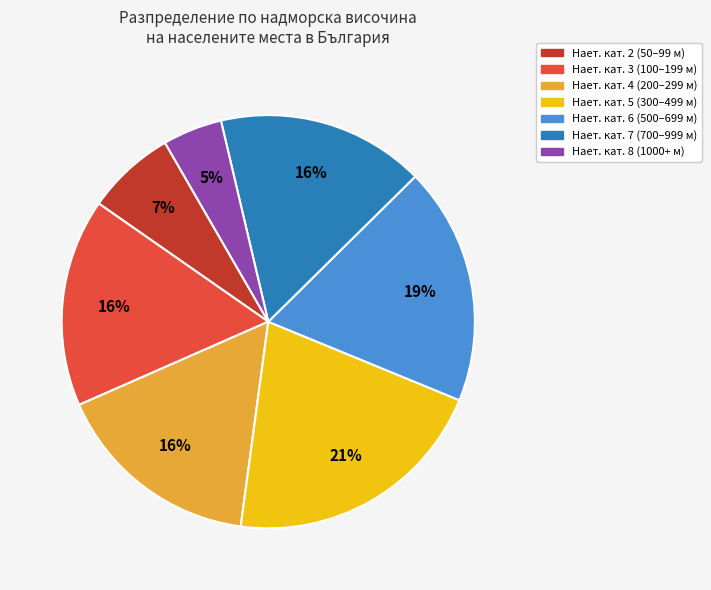

True or false: Нает. кат. 8 (1000+ м) accounts for 5% of the total.

True